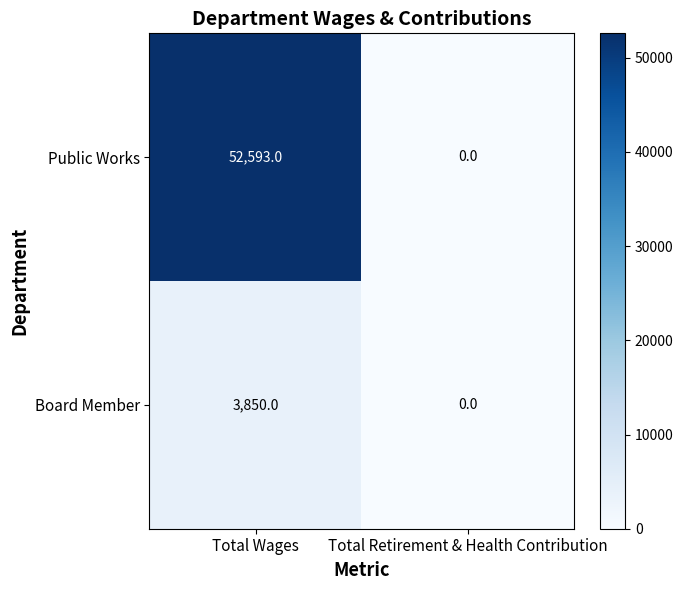

What is the spread (max minus min) of values at Total Wages?

48743